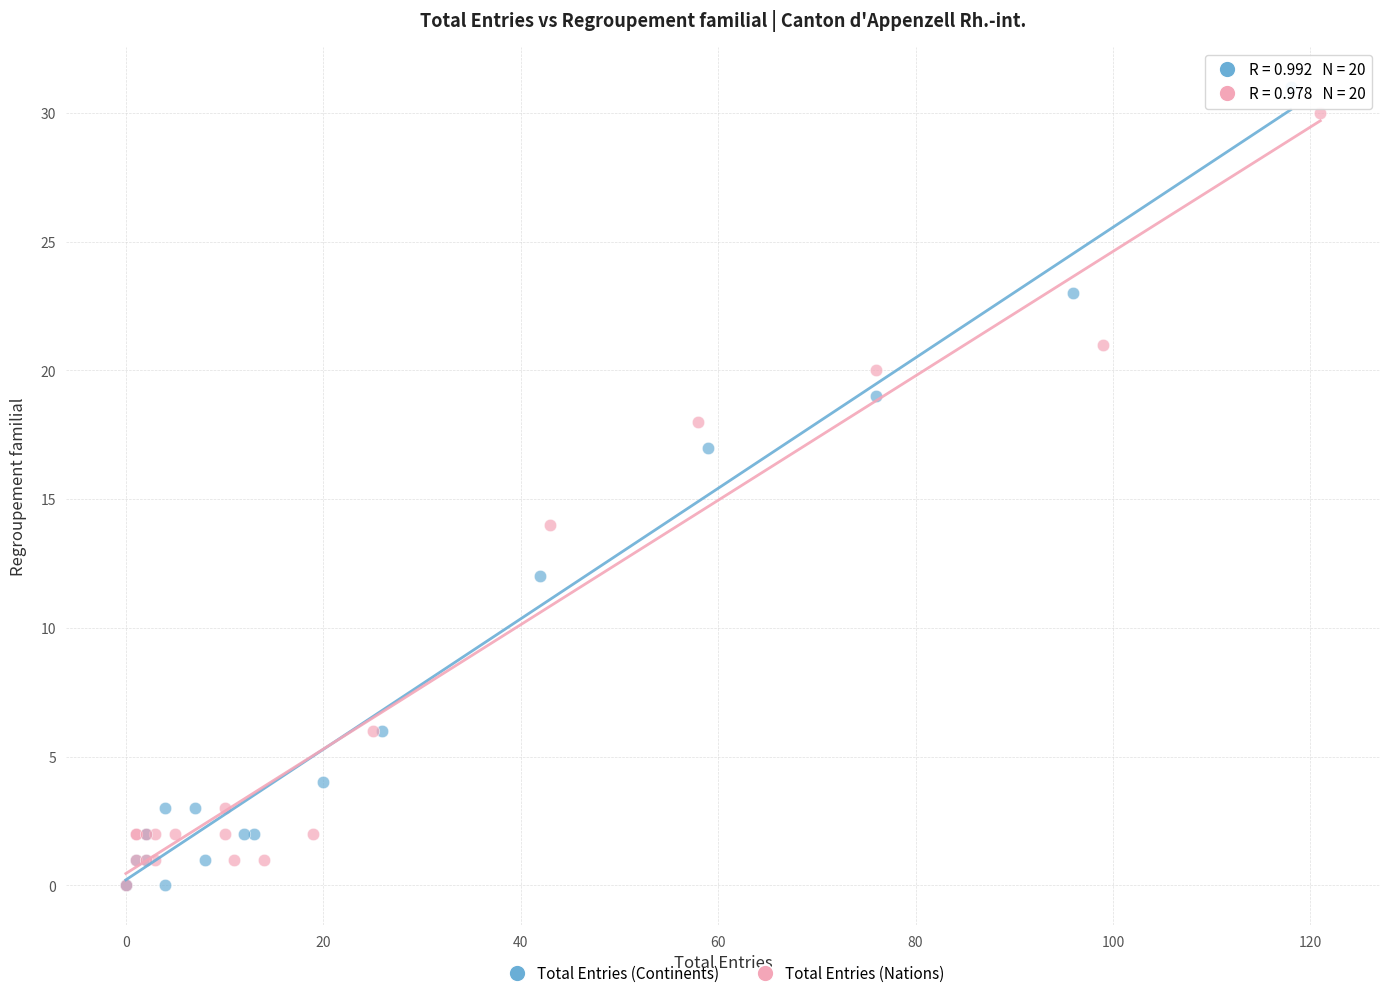

What are all the series names shown in the legend?

Total Entries (Continents), Total Entries (Nations)